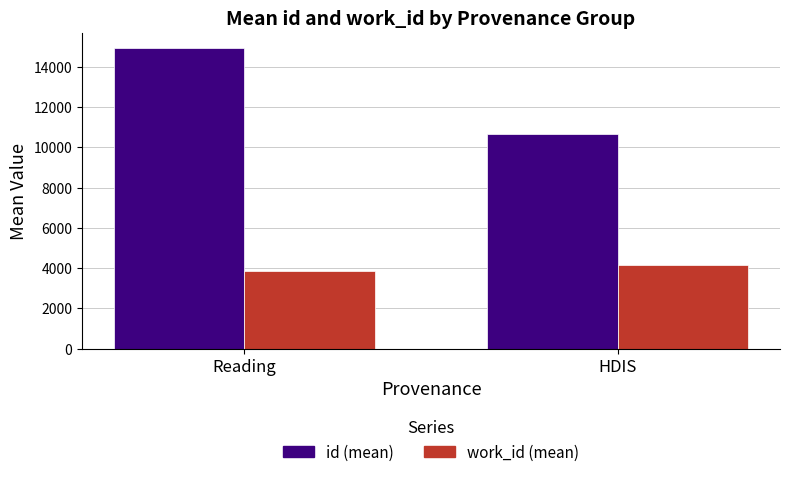

What is the sum of the id (mean) values at HDIS and Reading?

25593.2